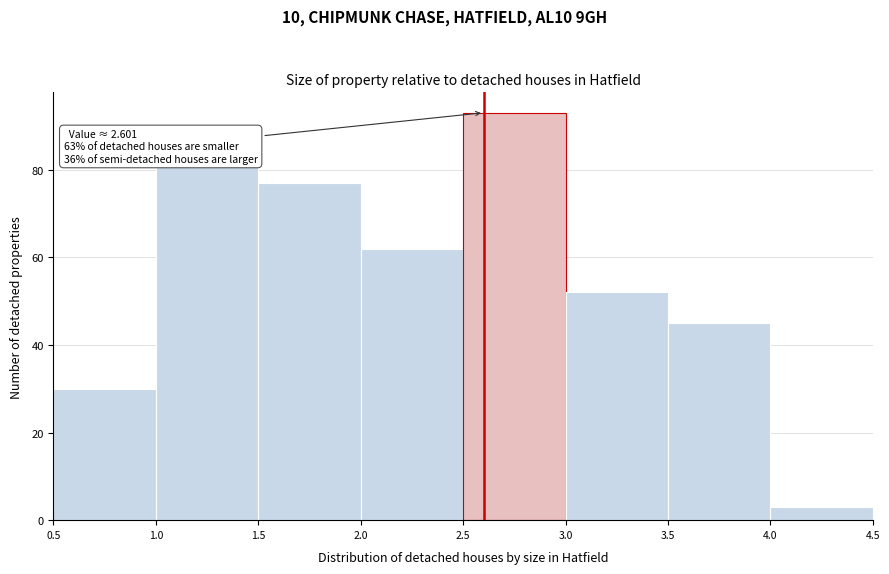

Which range on the x-axis has the tallest bar?

2.5 to 3.0